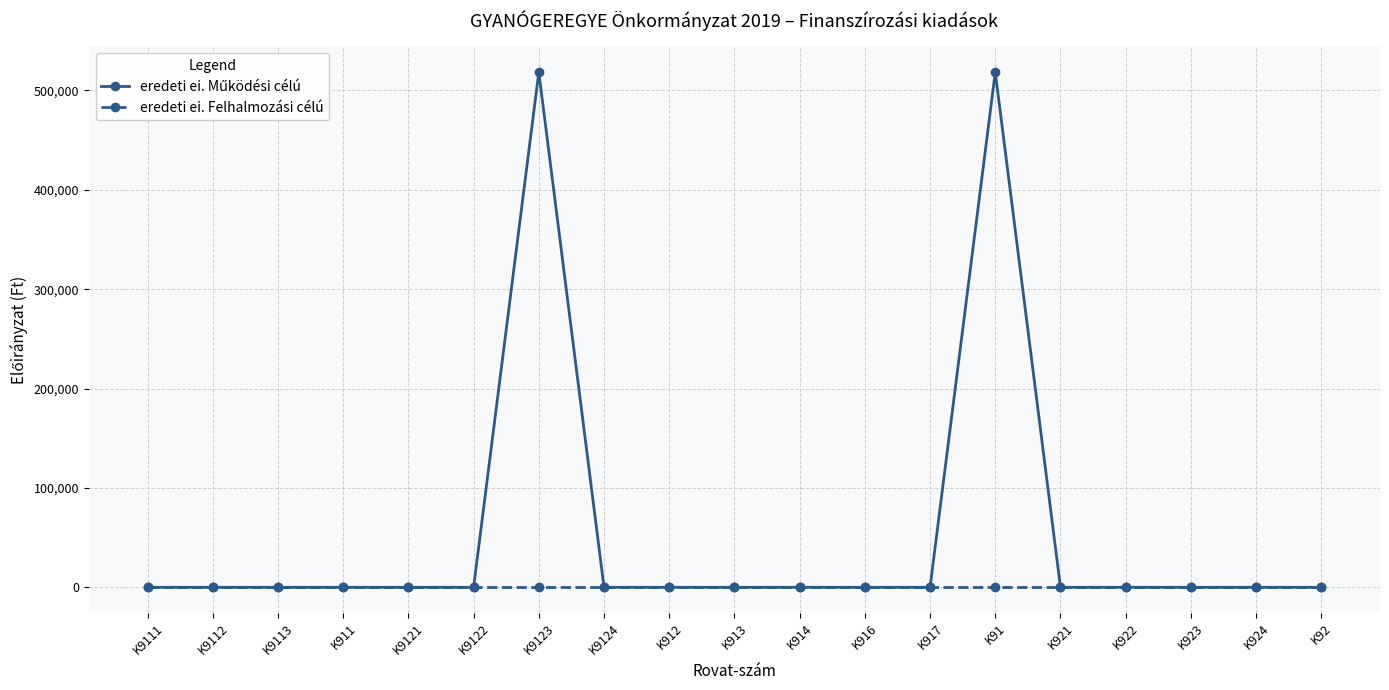

What is the greatest value displayed?

518259